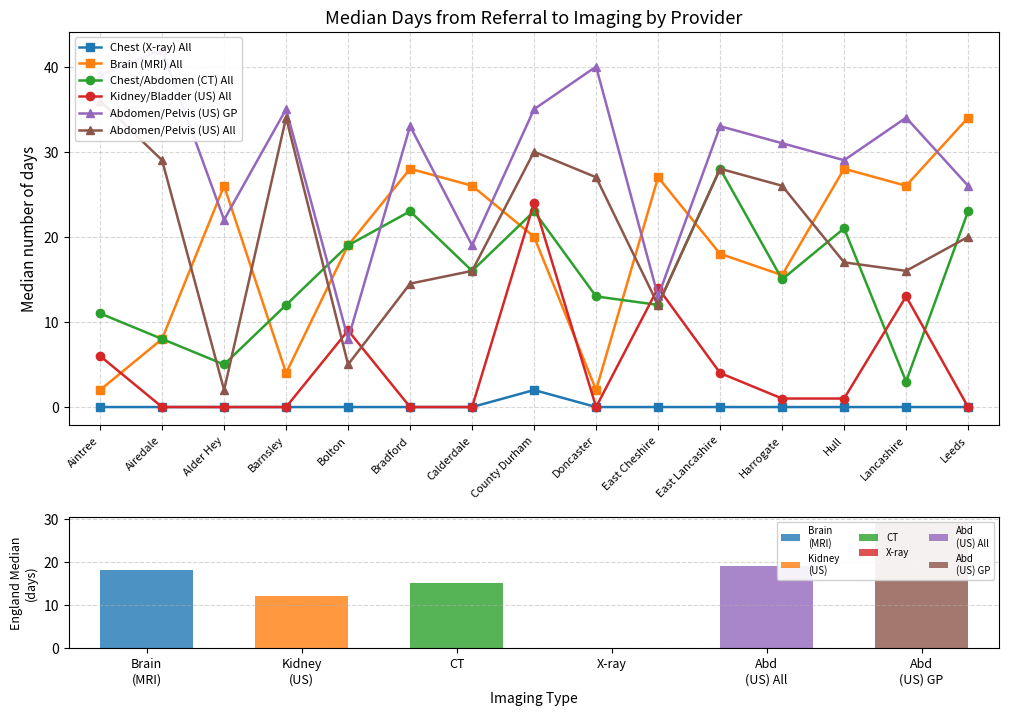

The value of Abdomen/Pelvis (US) All at East Cheshire is 12.0. True or false?

True